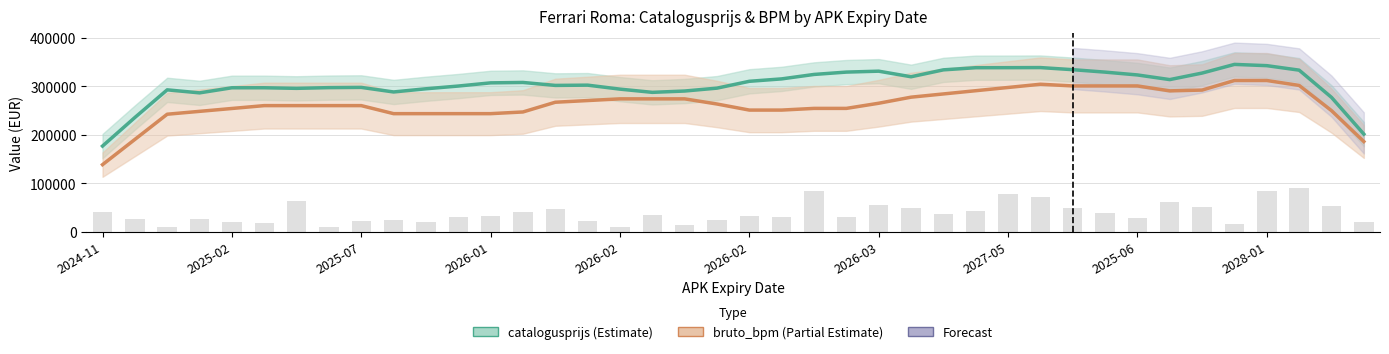

Read the bruto_bpm value at 2028-01.

311943.5